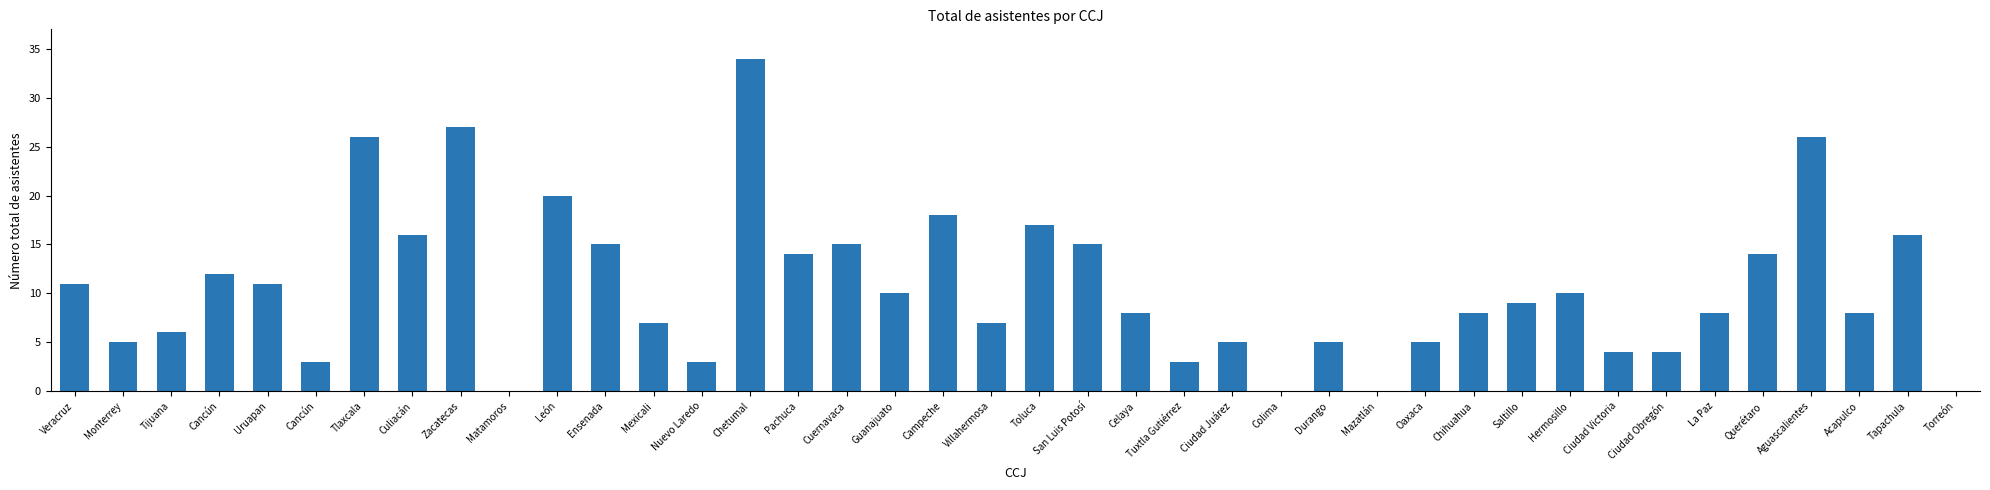

Count the number of categories in the chart.

40